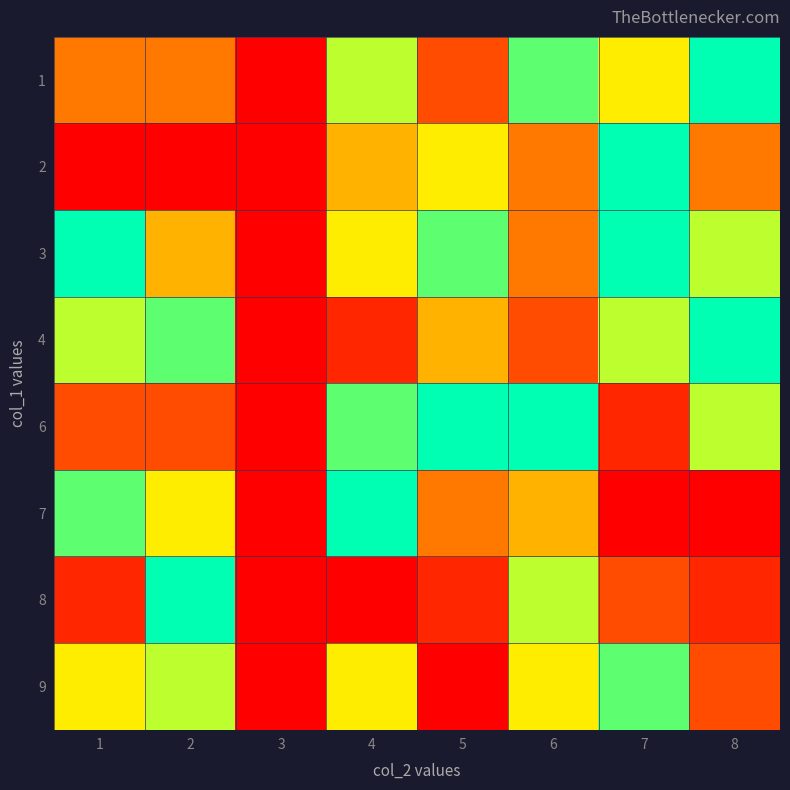

Which has a higher value, 7 or 5?

7